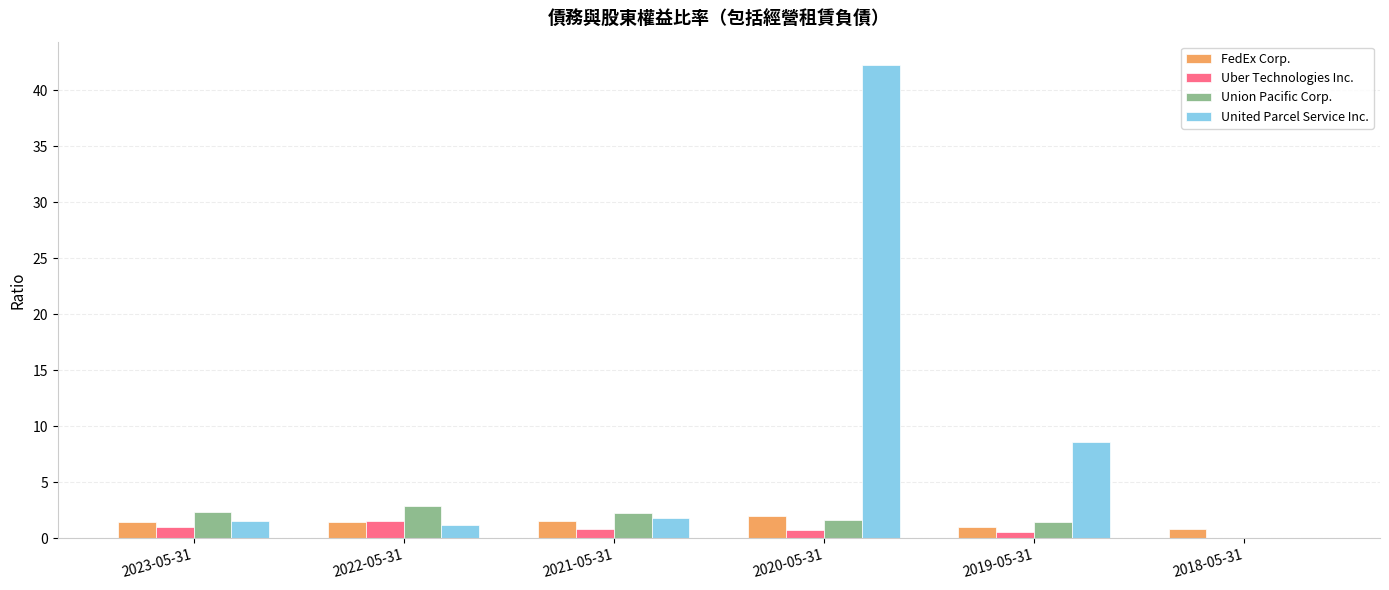

Are the bars horizontal?

No